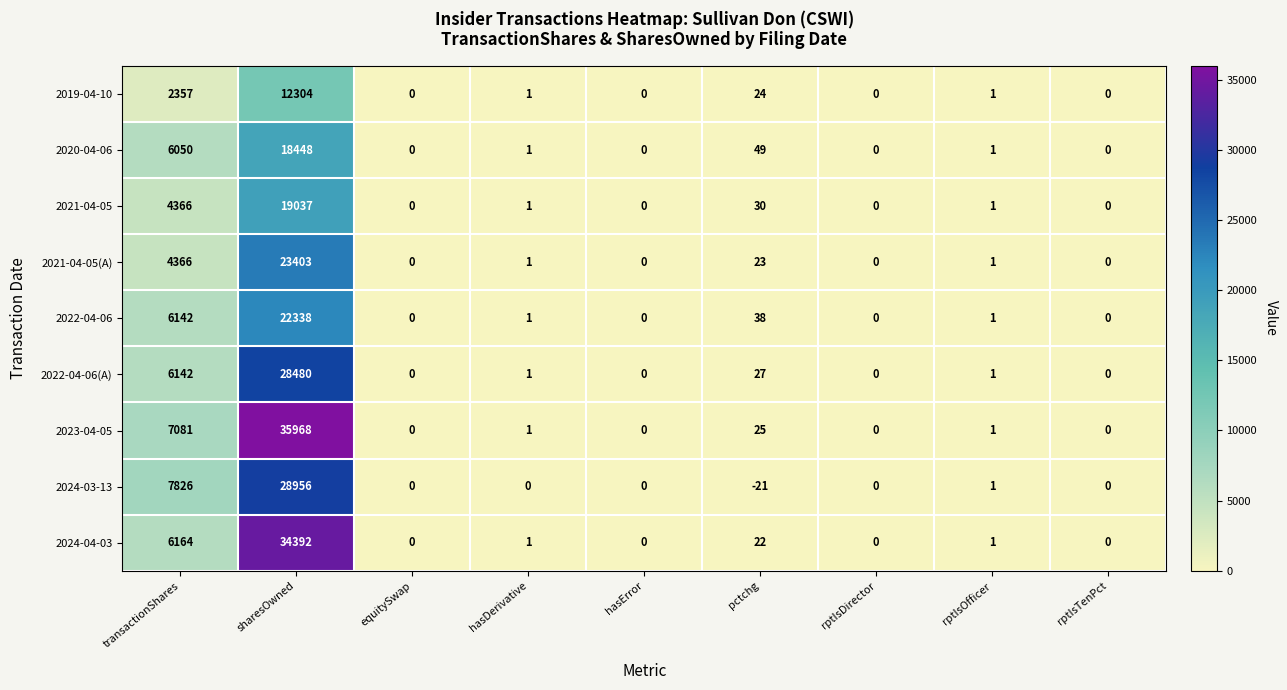

True or false: 2021-04-05(A) has a value of 23 at pctchg.

True